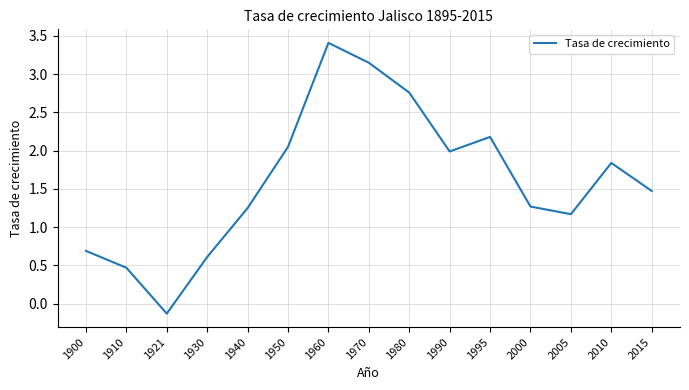

At which label does the data first exceed 1?

1940